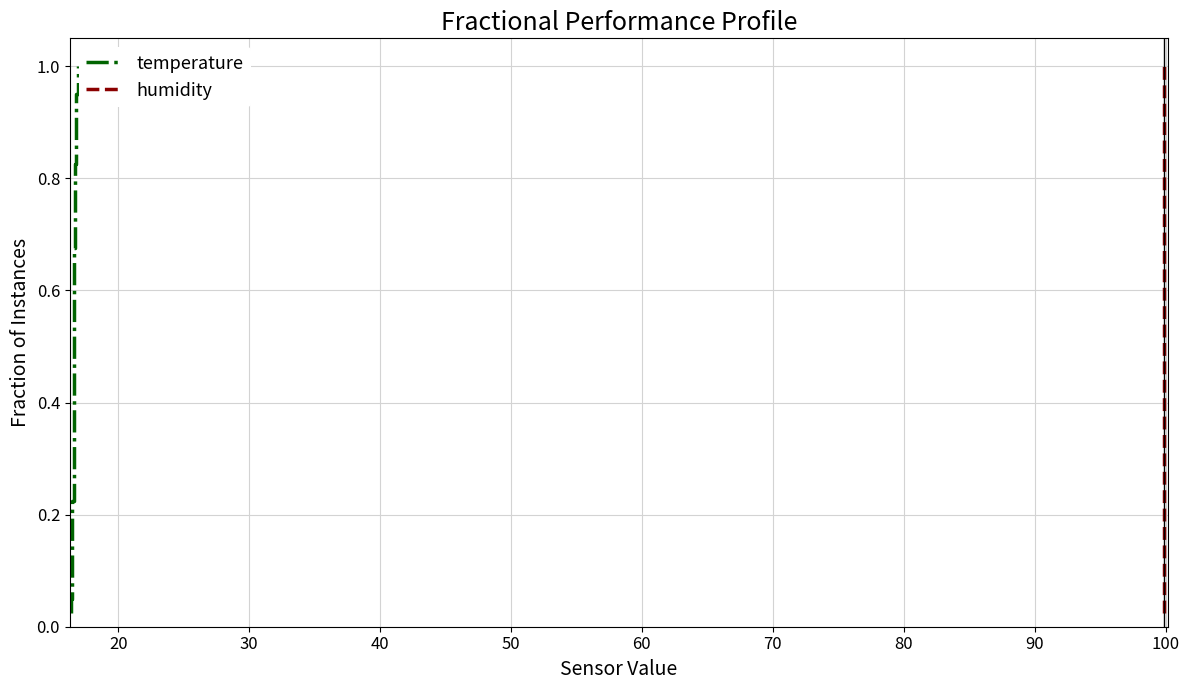

True or false: humidity has a value of 0.4 at 31.

False